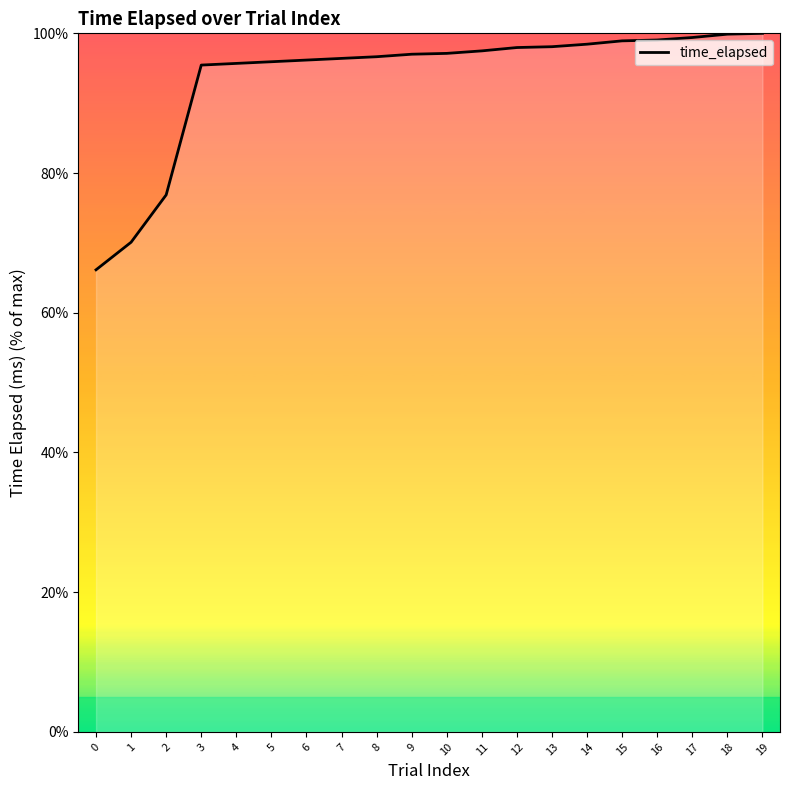

What is the change in value from 2 to 3?

+18.6